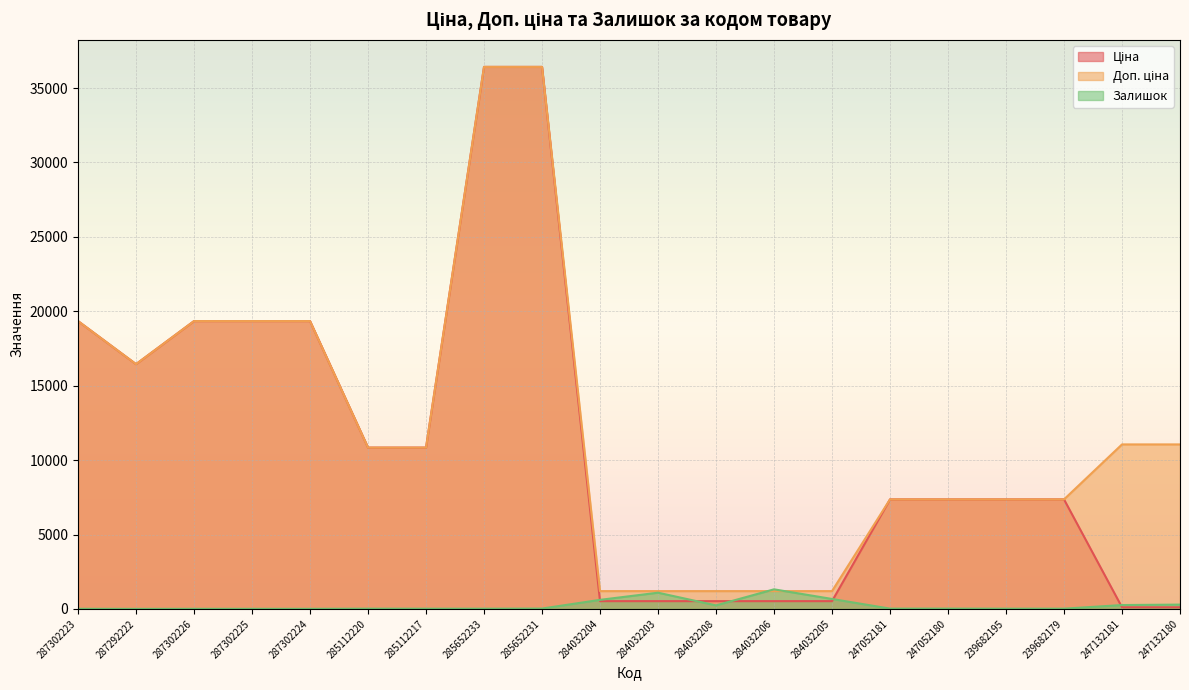

Is it true that Доп. ціна equals 1820.7 at 247052181?

False